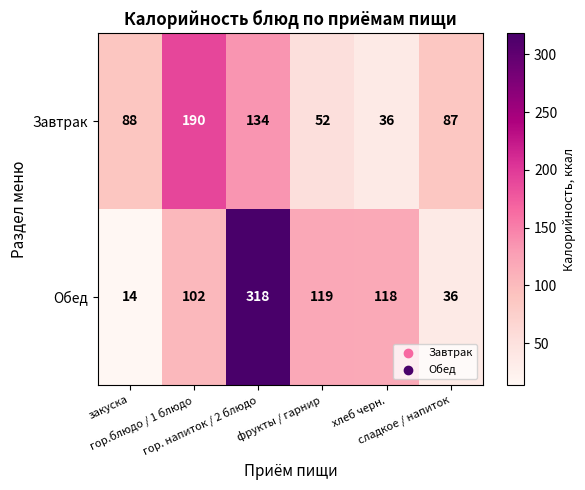

What is the spread (max minus min) of values at гор.блюдо / 1 блюдо?

88